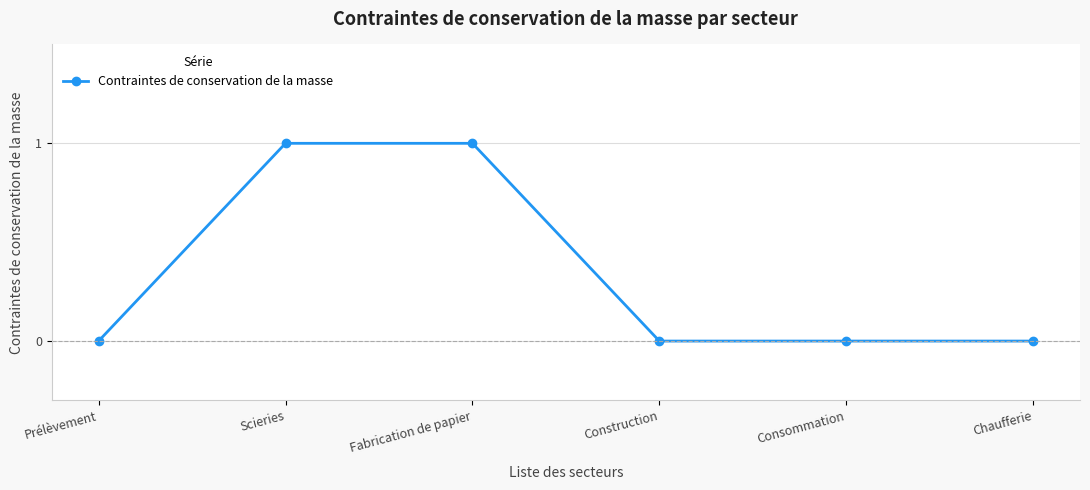

What is the label of the 4th point from the left?

Construction